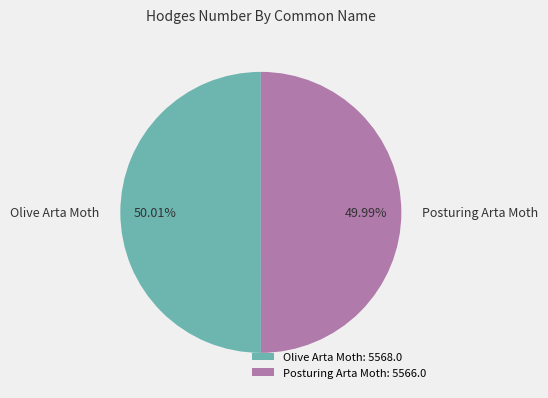

To the nearest percent, what is the average slice percentage?

50%